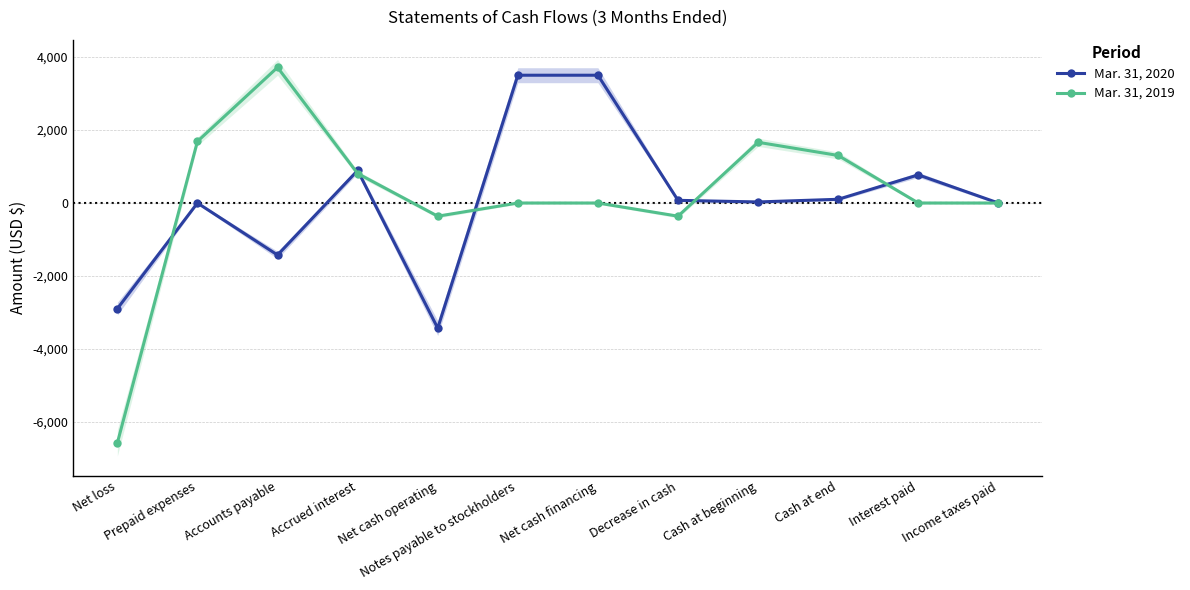

Is this an area chart (filled region under the line)?

No